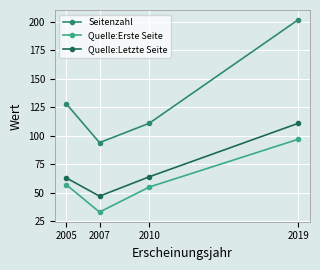

At which label does Quelle:Letzte Seite reach its peak?

2019